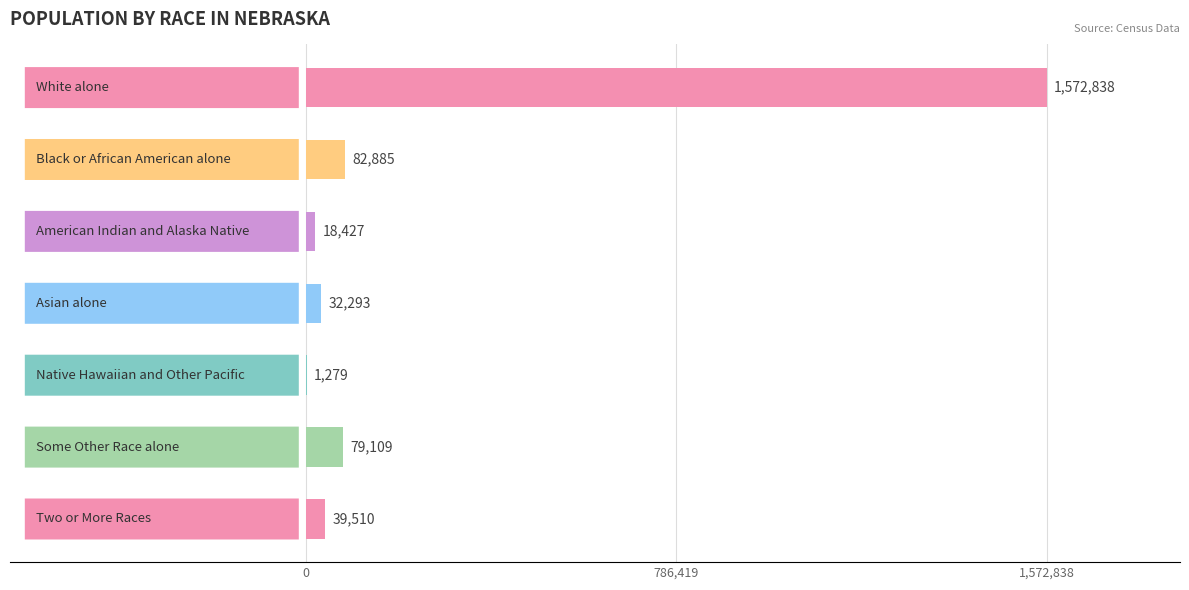

What is the sum of all values?

1826341